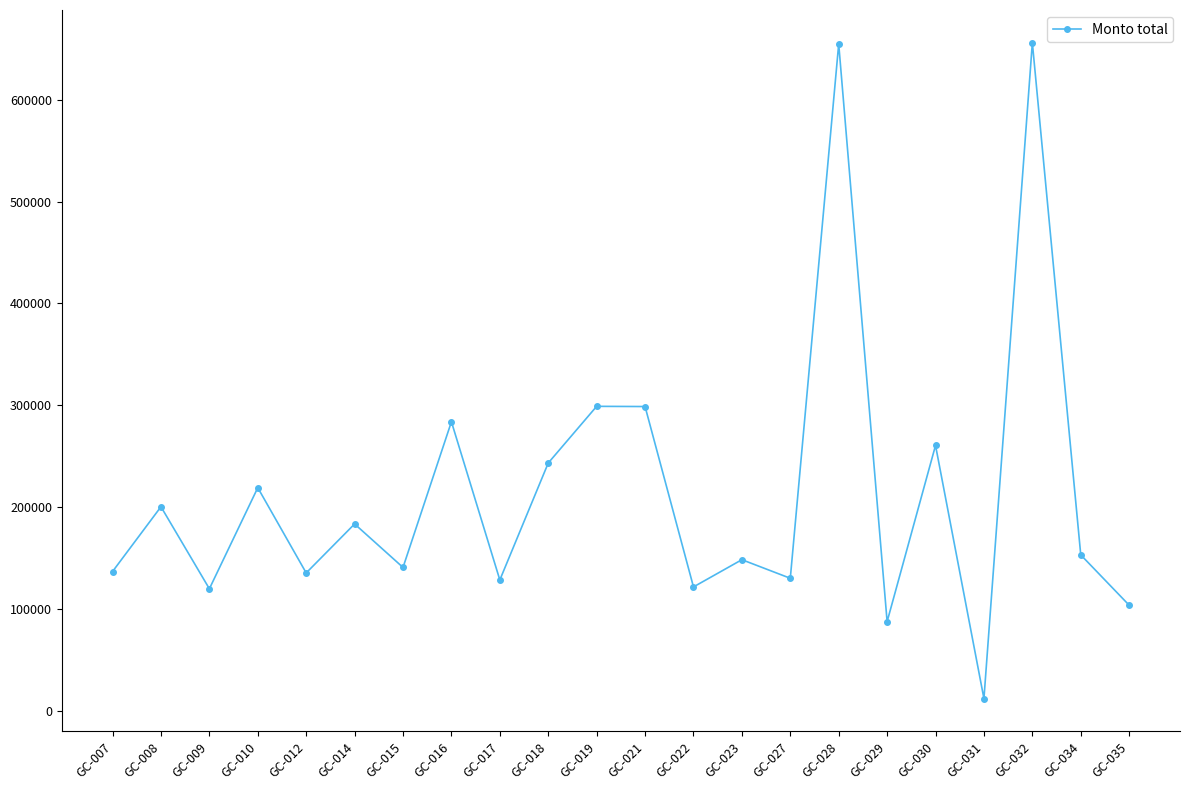

What is the ratio of the value at GC-035 to the value at GC-029?

1.2